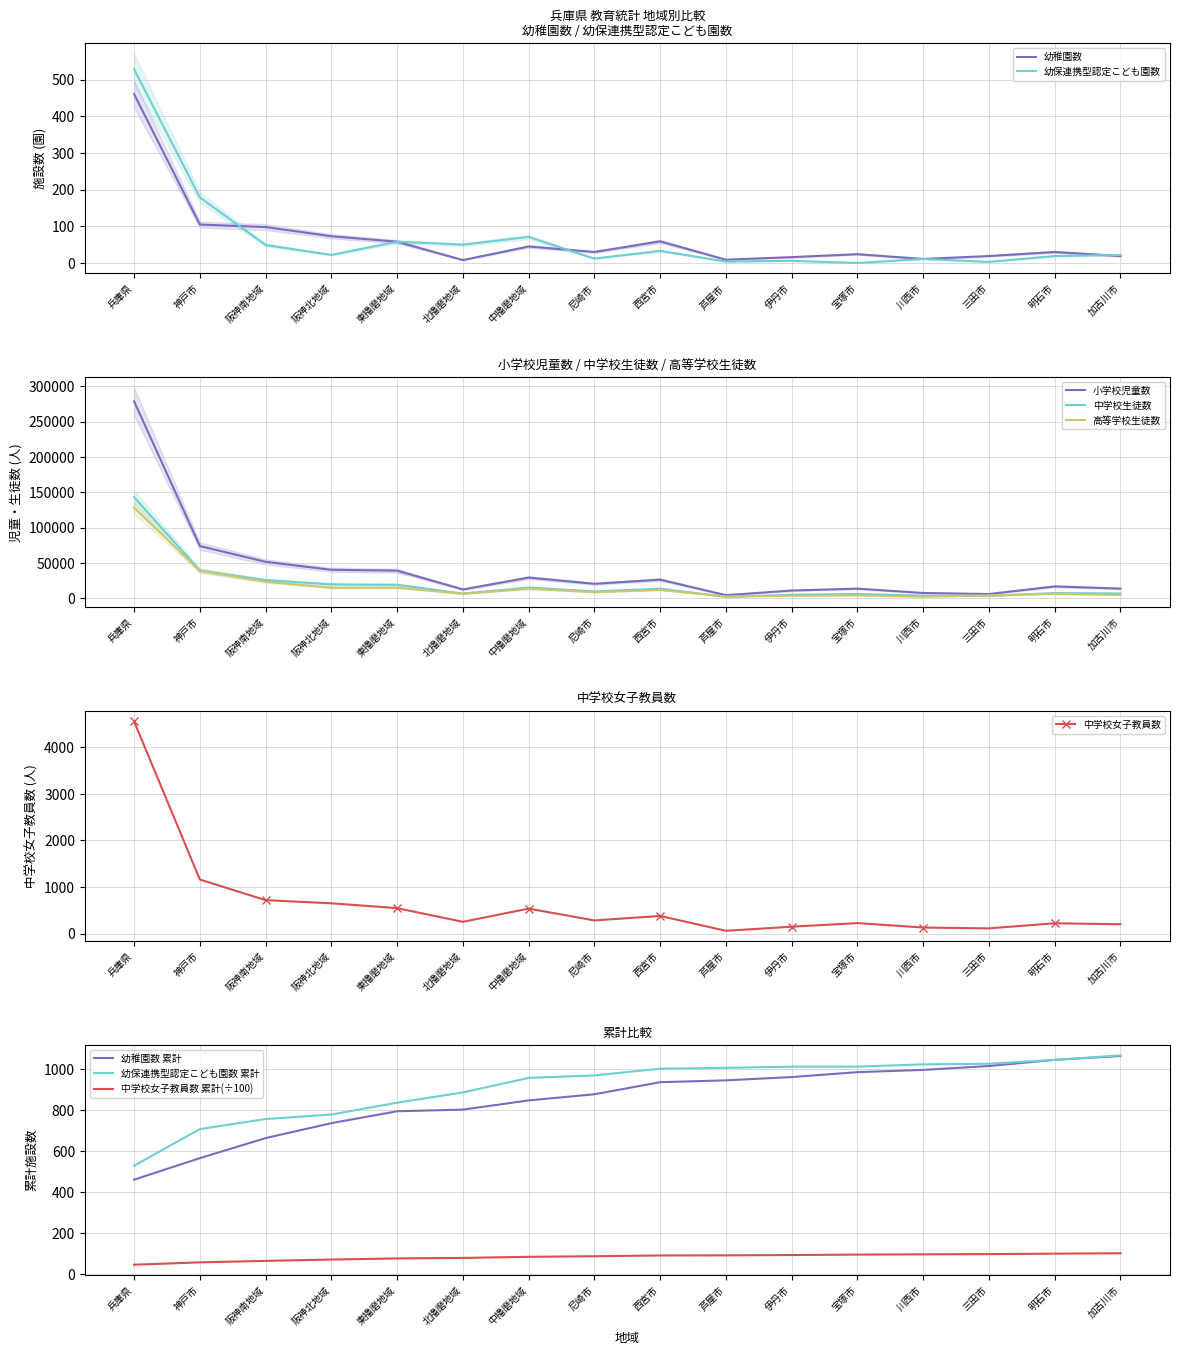

What is the sum of all 中学校生徒数 values?

328515